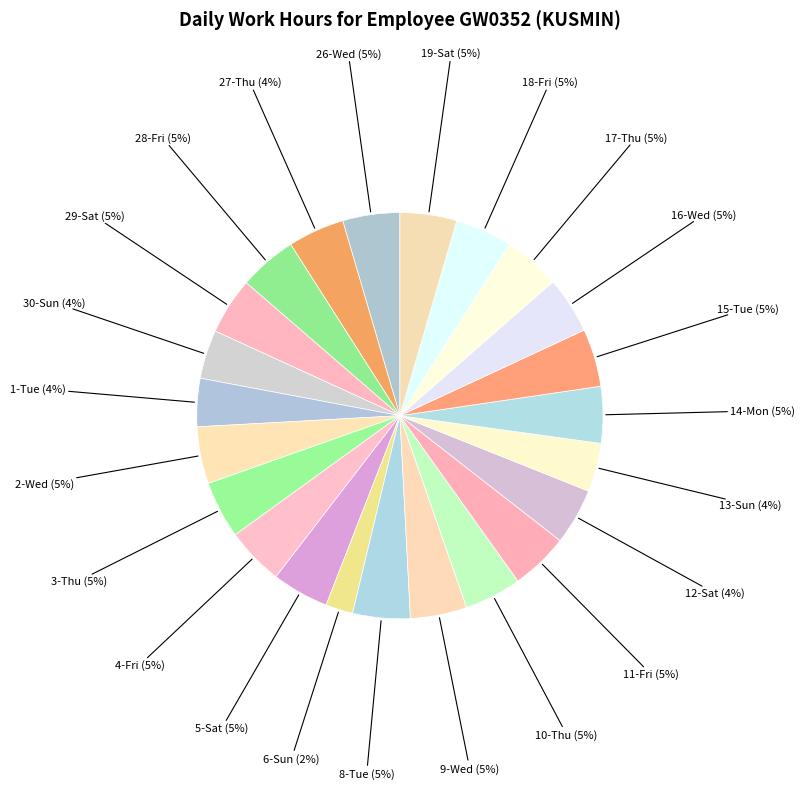

Is there a majority slice in this chart?

No